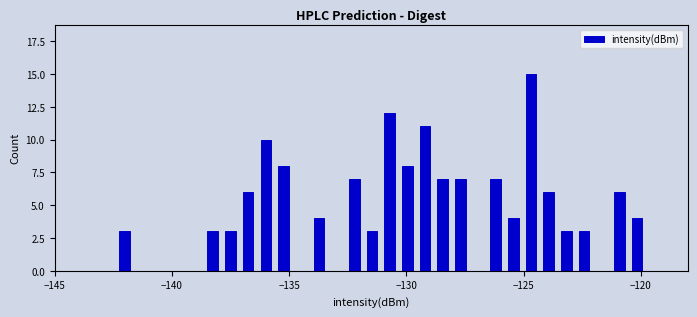

Around what value on the x-axis is the tallest bar? Give the approximate position of its centre, as read against the axis.

-124.5